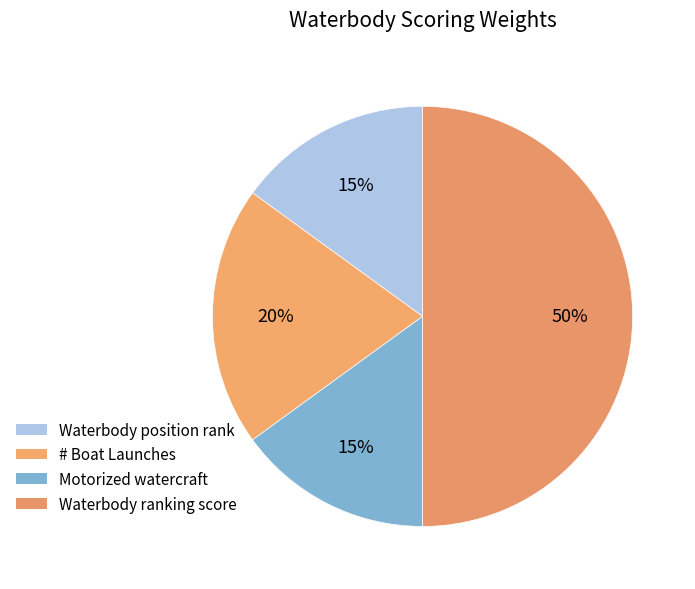

What percentage is the Motorized watercraft slice, to the nearest percent?

15%